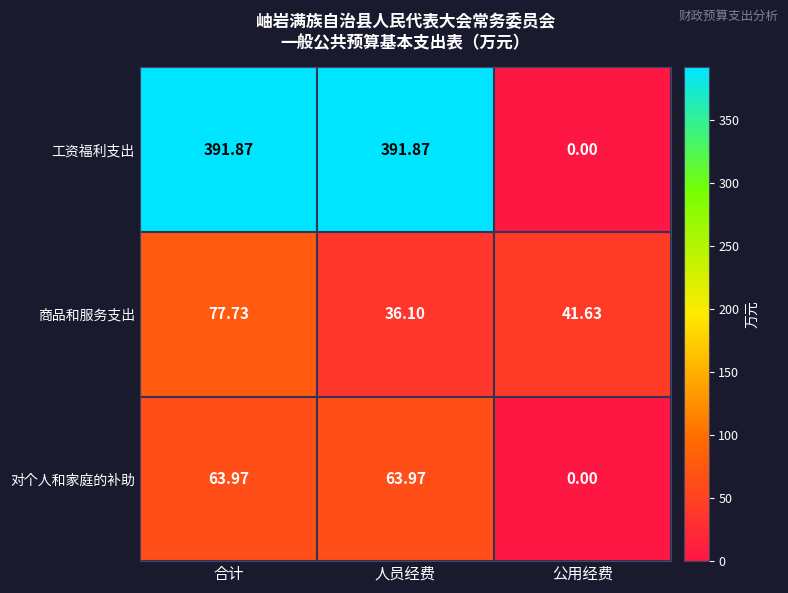

What is the total value across all series at 人员经费?

491.9